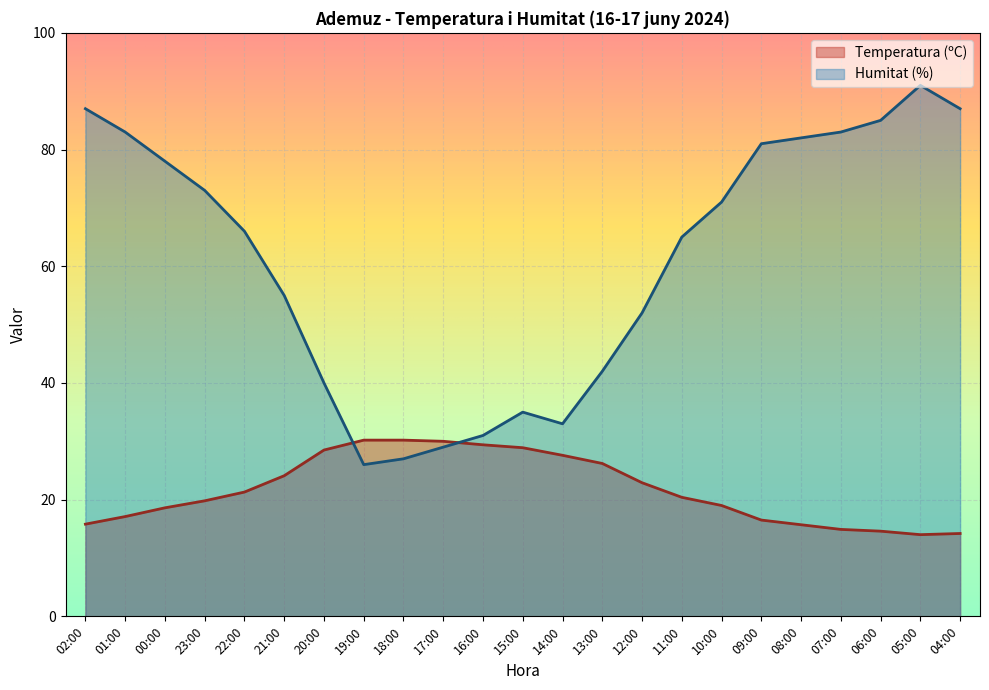

The Temperatura (ºC) series shows 22.2 at 07:00. True or false?

False